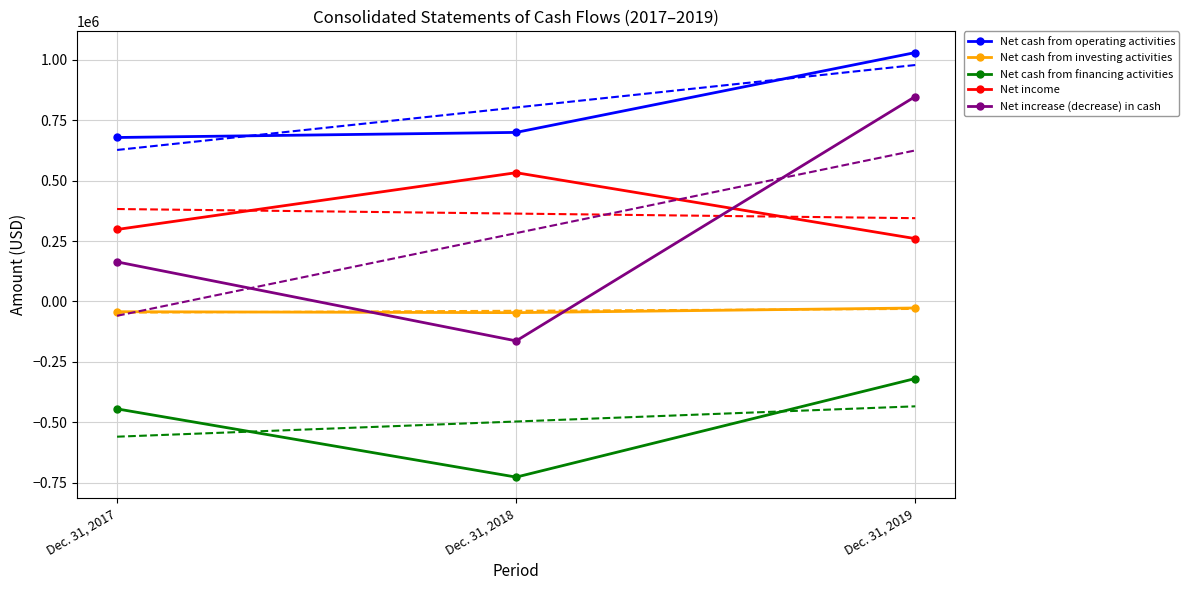

Reading left to right, transcribe all the data shown in this chart.

Net cash from operating activities: Dec. 31, 2017=677953	Dec. 31, 2018=699038	Dec. 31, 2019=1029115
Net cash from investing activities: Dec. 31, 2017=-42248	Dec. 31, 2018=-46209	Dec. 31, 2019=-26920
Net cash from financing activities: Dec. 31, 2017=-444050	Dec. 31, 2018=-726104	Dec. 31, 2019=-318508
Net income: Dec. 31, 2017=297716	Dec. 31, 2018=532449	Dec. 31, 2019=259847
Net increase (decrease) in cash: Dec. 31, 2017=163674	Dec. 31, 2018=-162921	Dec. 31, 2019=847323